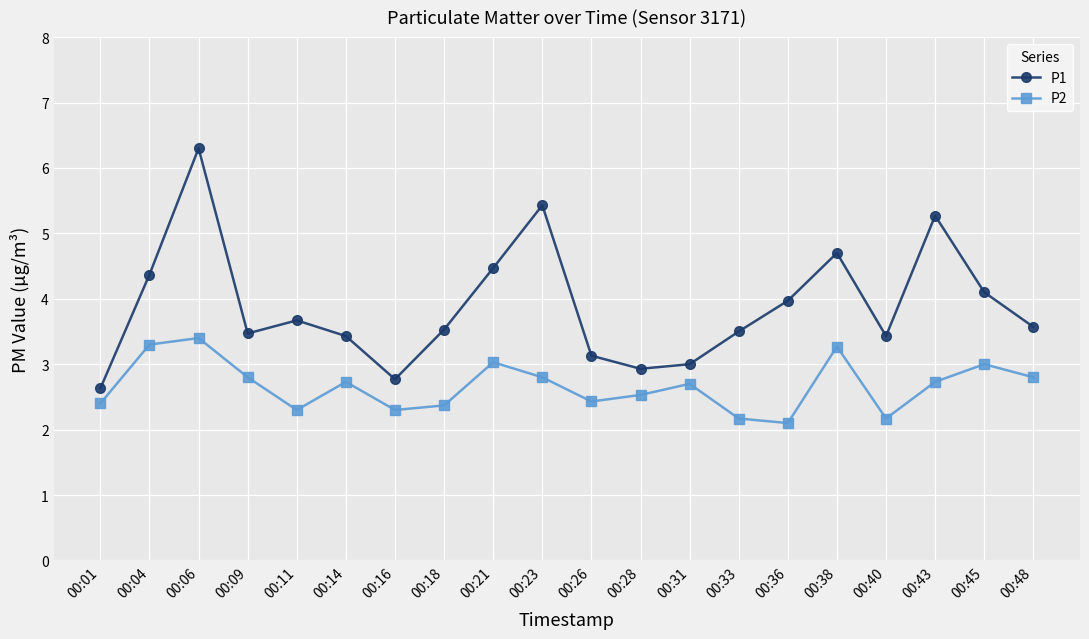

At 00:11, list the series in order from largest to smallest.

P1, P2